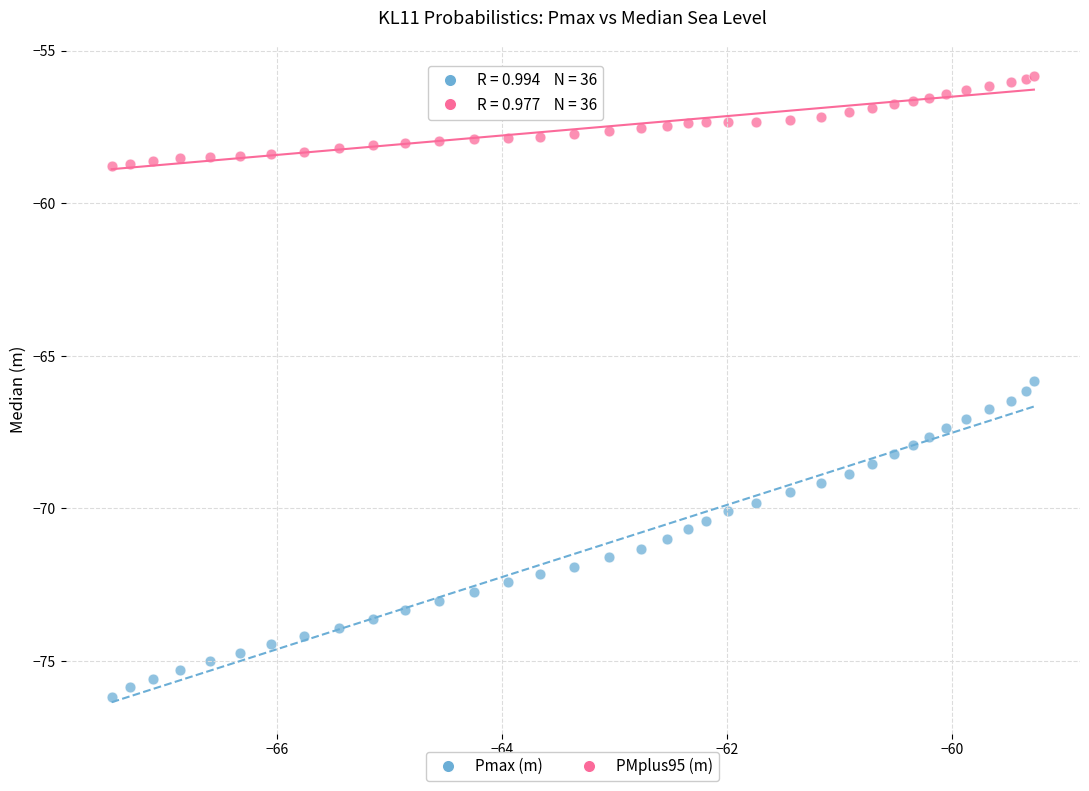

Which series contains the lowest Y value?

Pmax (m)